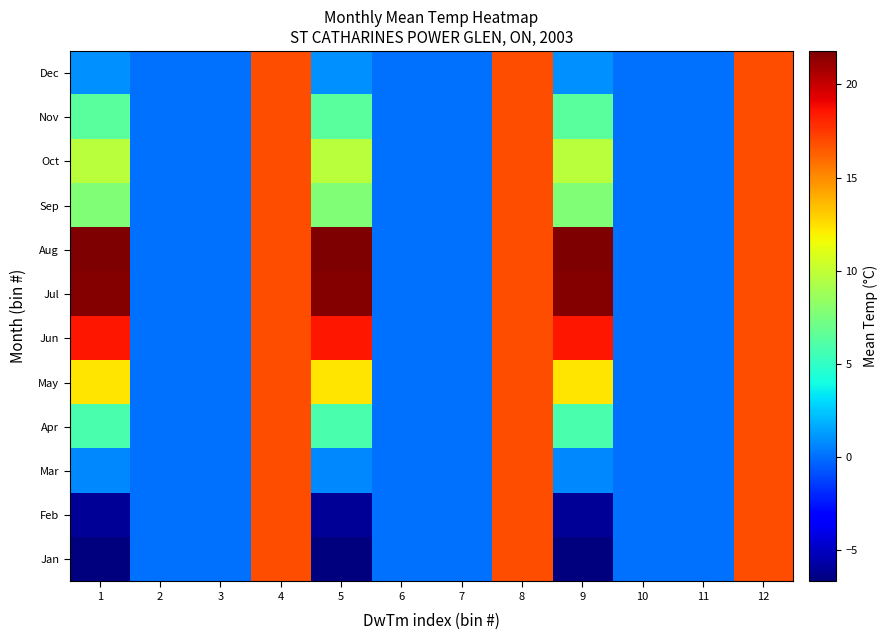

Reading left to right, extract all data points from this chart.

Jan: 1=-6.7	2=0.0	3=0.0	4=16.9	5=-6.7	6=0.0	7=0.0	8=16.9	9=-6.7	10=0.0	11=0.0	12=16.9
Feb: 1=-6.1	2=0.0	3=0.0	4=16.9	5=-6.1	6=0.0	7=0.0	8=16.9	9=-6.1	10=0.0	11=0.0	12=16.9
Mar: 1=0.7	2=0.0	3=0.0	4=16.9	5=0.7	6=0.0	7=0.0	8=16.9	9=0.7	10=0.0	11=0.0	12=16.9
Apr: 1=5.8	2=0.0	3=0.0	4=16.9	5=5.8	6=0.0	7=0.0	8=16.9	9=5.8	10=0.0	11=0.0	12=16.9
May: 1=12.3	2=0.0	3=0.0	4=16.9	5=12.3	6=0.0	7=0.0	8=16.9	9=12.3	10=0.0	11=0.0	12=16.9
Jun: 1=18.5	2=0.0	3=0.0	4=16.9	5=18.5	6=0.0	7=0.0	8=16.9	9=18.5	10=0.0	11=0.0	12=16.9
Jul: 1=21.6	2=0.0	3=0.0	4=16.9	5=21.6	6=0.0	7=0.0	8=16.9	9=21.6	10=0.0	11=0.0	12=16.9
Aug: 1=21.8	2=0.0	3=0.0	4=16.9	5=21.8	6=0.0	7=0.0	8=16.9	9=21.8	10=0.0	11=0.0	12=16.9
Sep: 1=7.7	2=0.0	3=0.0	4=16.9	5=7.7	6=0.0	7=0.0	8=16.9	9=7.7	10=0.0	11=0.0	12=16.9
Oct: 1=9.7	2=0.0	3=0.0	4=16.9	5=9.7	6=0.0	7=0.0	8=16.9	9=9.7	10=0.0	11=0.0	12=16.9
Nov: 1=6.4	2=0.0	3=0.0	4=16.9	5=6.4	6=0.0	7=0.0	8=16.9	9=6.4	10=0.0	11=0.0	12=16.9
Dec: 1=0.9	2=0.0	3=0.0	4=16.9	5=0.9	6=0.0	7=0.0	8=16.9	9=0.9	10=0.0	11=0.0	12=16.9